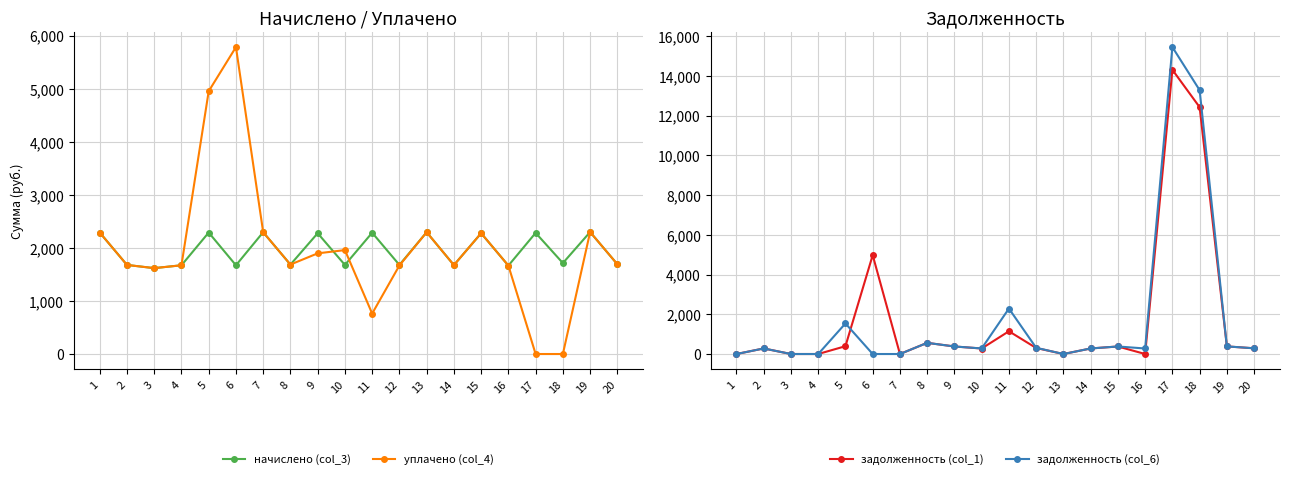

Where do задолженность (col_1) and задолженность (col_6) first cross each other?

5 and 6